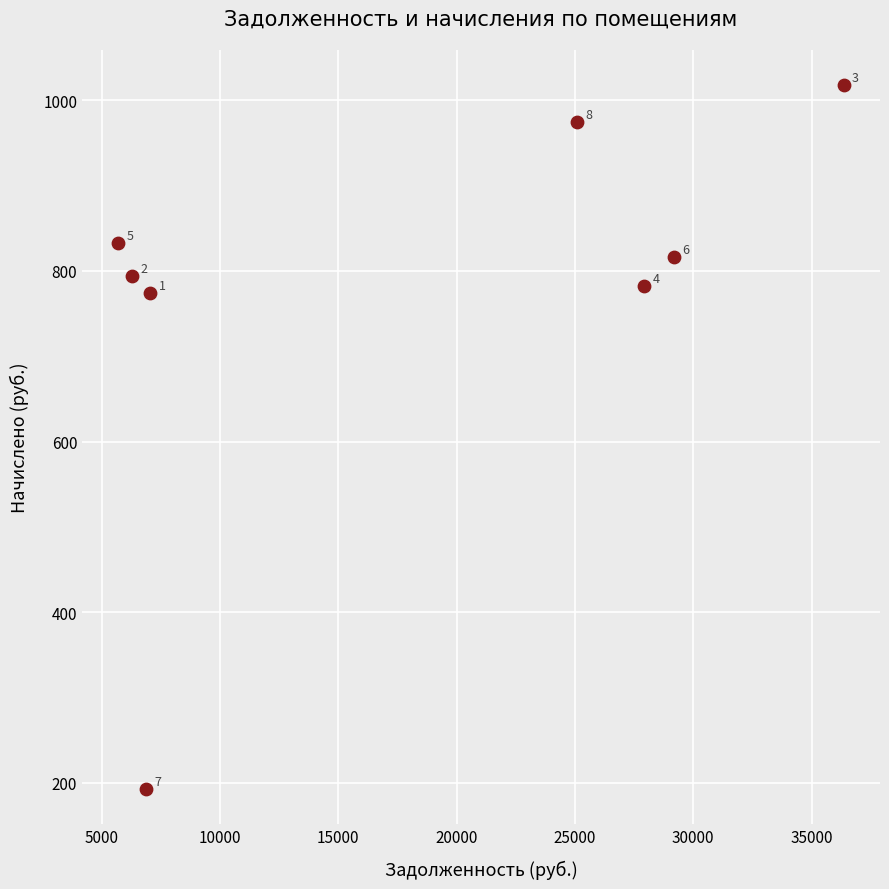

What Y value in the scatter plot is closest to 605?

773.6